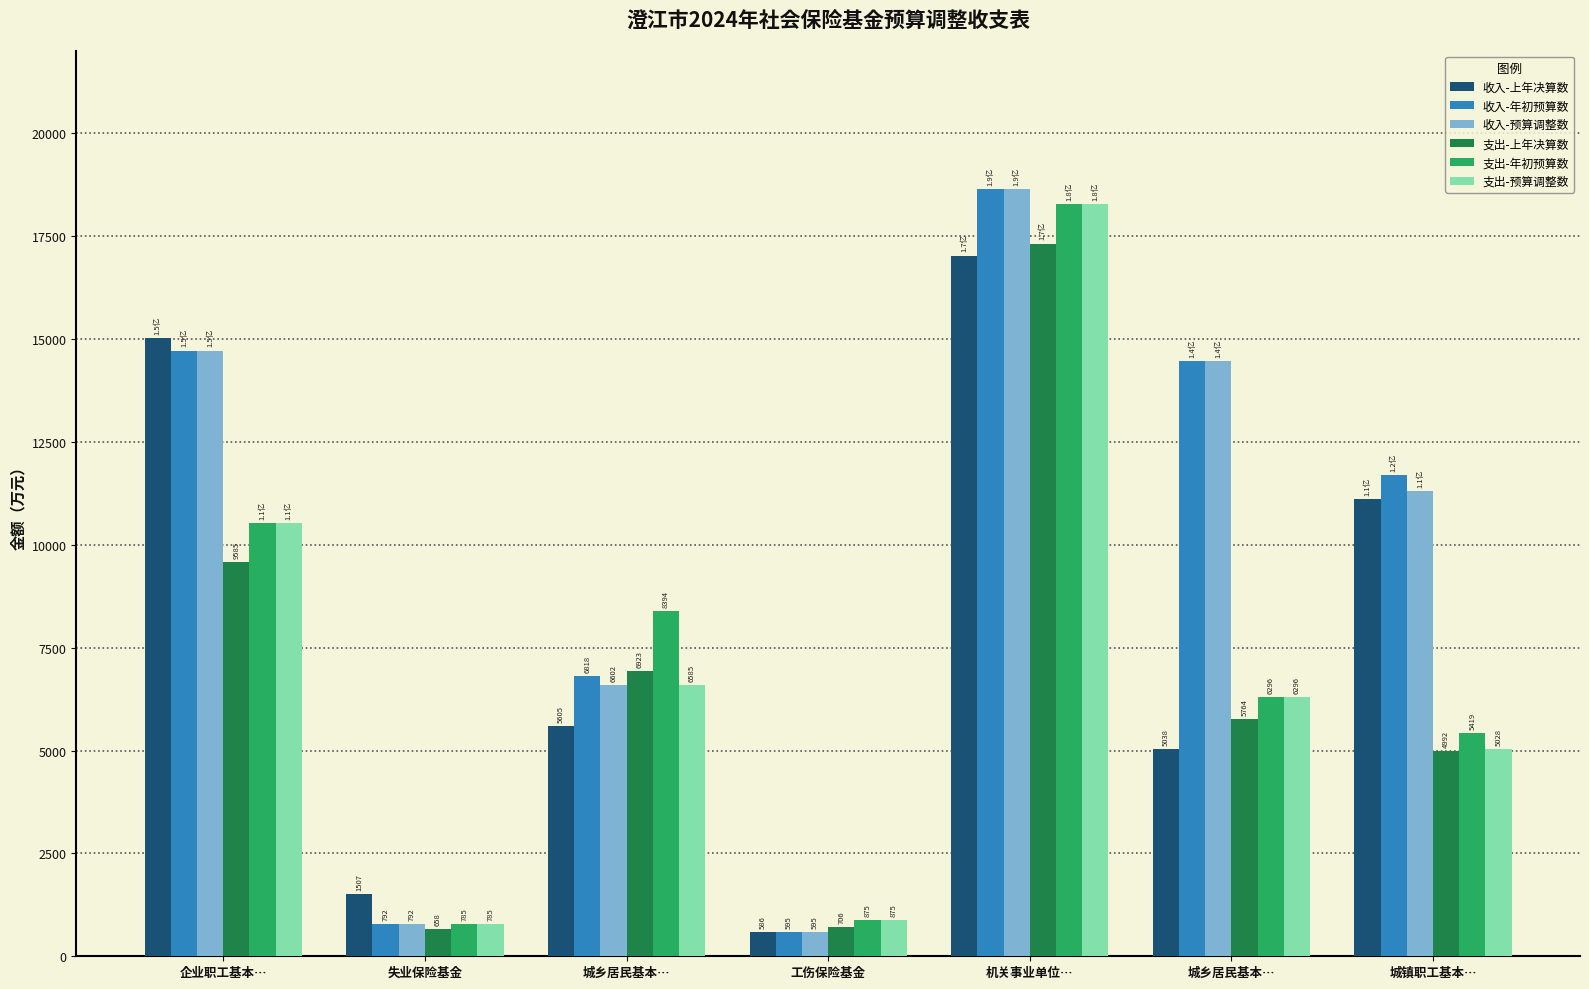

Which category has the highest value in the 收入-预算调整数 series?

机关事业单位…